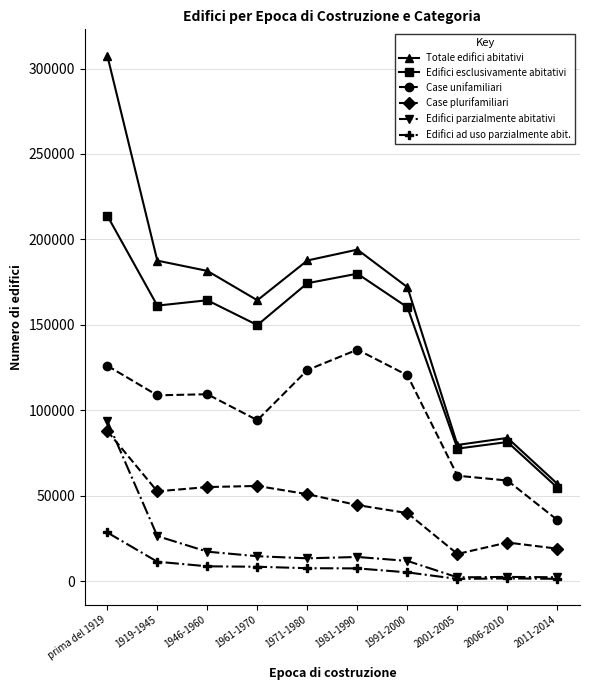

Does the chart display data point markers on the line(s)?

Yes